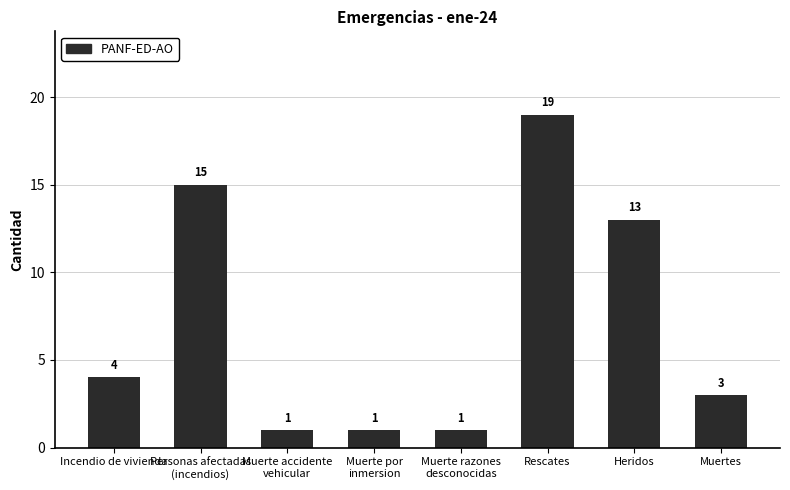

What is the label of the 8th bar from the right?

Incendio de vivienda